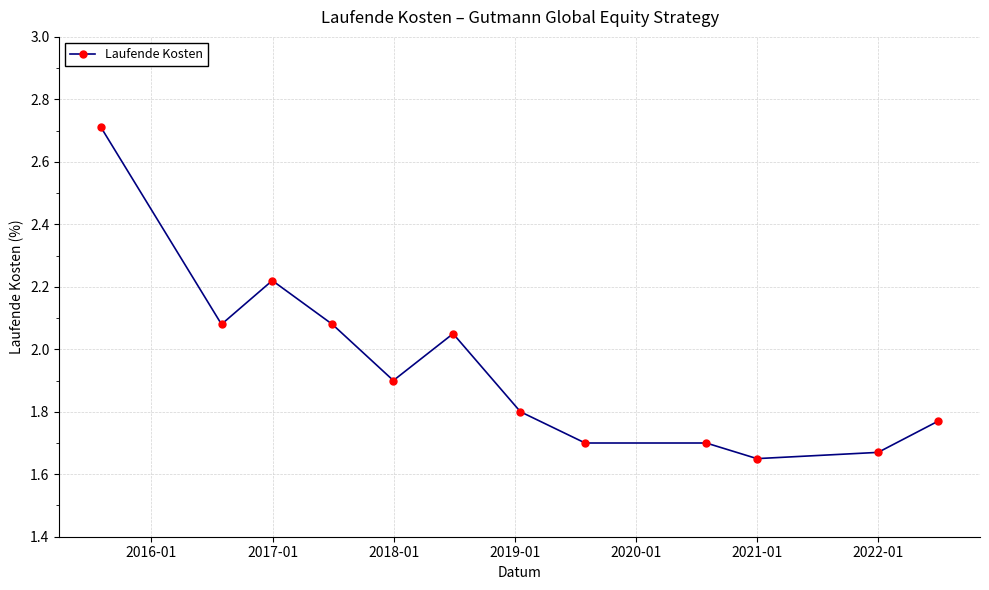

What is the average value?

1.9